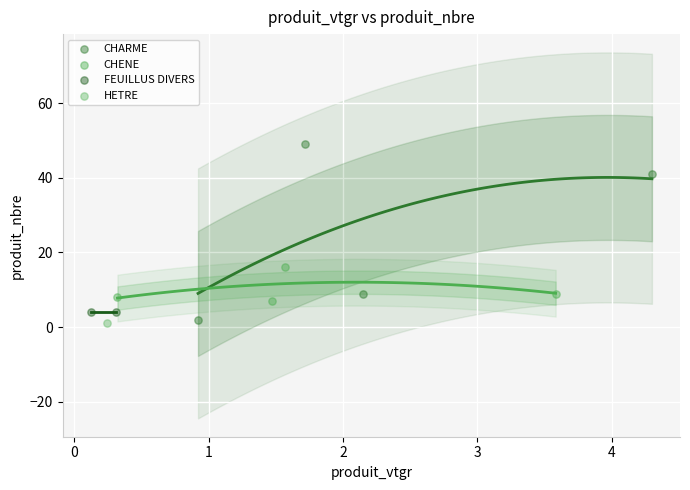

What are all the series names shown in the legend?

CHARME, CHENE, FEUILLUS DIVERS, HETRE